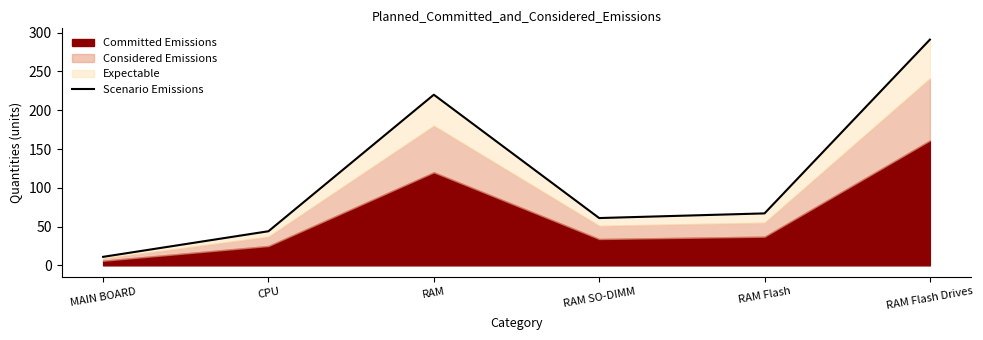

What is the sum of the values at MAIN BOARD and RAM?

231